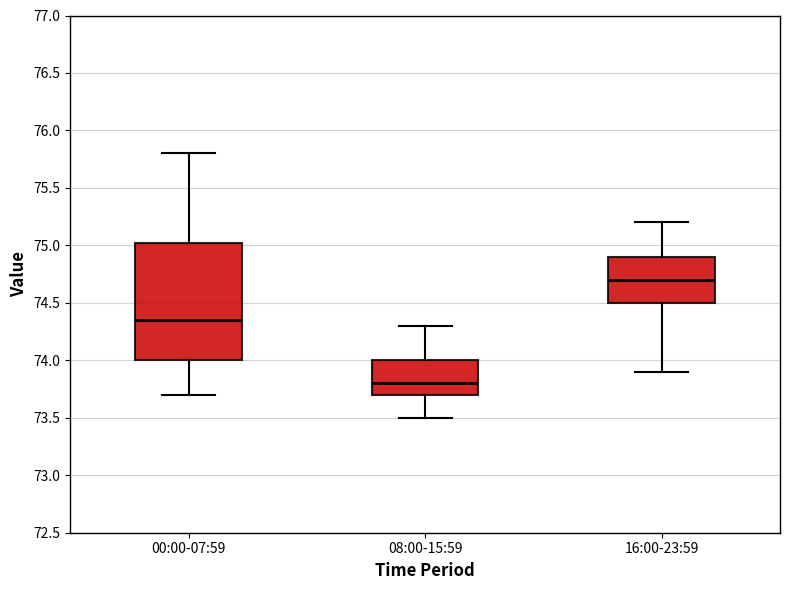

Reading left to right, transcribe this box plot: for each box, give where its median line is, the range the box spans, and where its two whiskers end, as read against the y-axis. The values are not printed on the chart, so give them approximately, as read against the axis.

00:00-07:59: median 74.35, box 74.00 to 75.05, whiskers 73.70 to 75.80
08:00-15:59: median 73.80, box 73.70 to 74.00, whiskers 73.50 to 74.30
16:00-23:59: median 74.70, box 74.50 to 74.90, whiskers 73.90 to 75.20